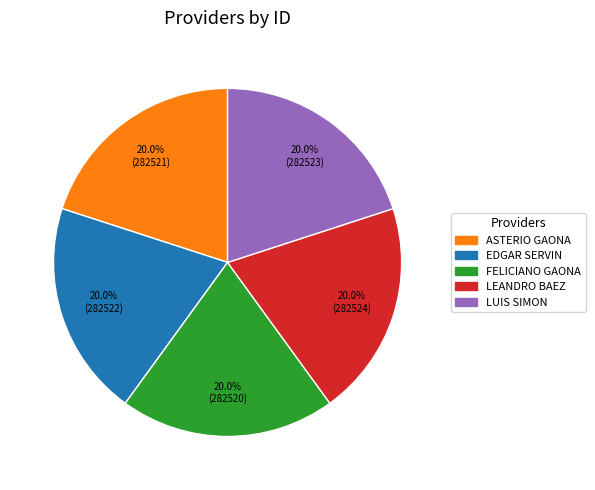

Is there a majority slice in this chart?

No